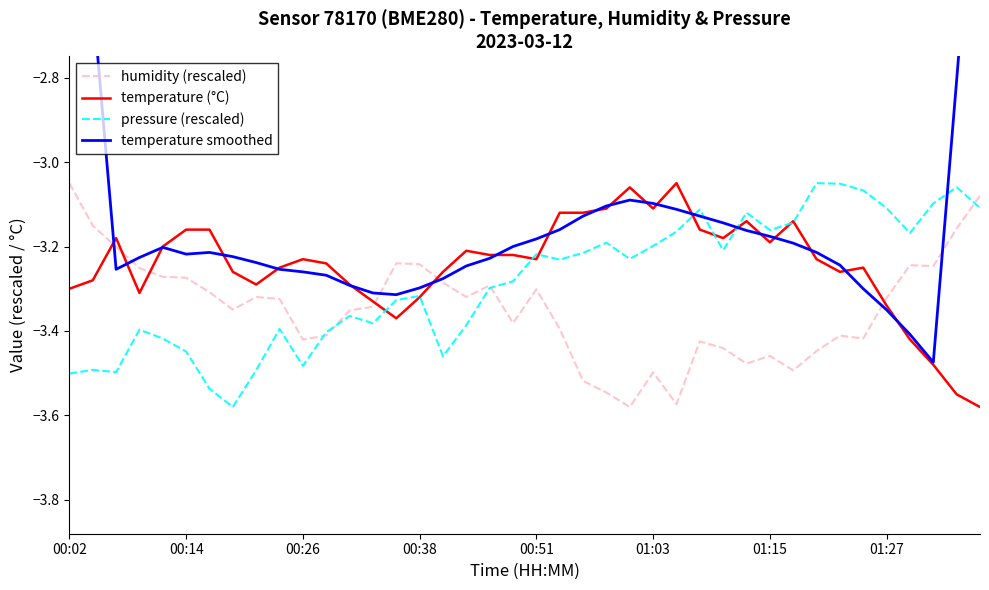

The value of humidity (rescaled) at 00:51 is -2.0. True or false?

False